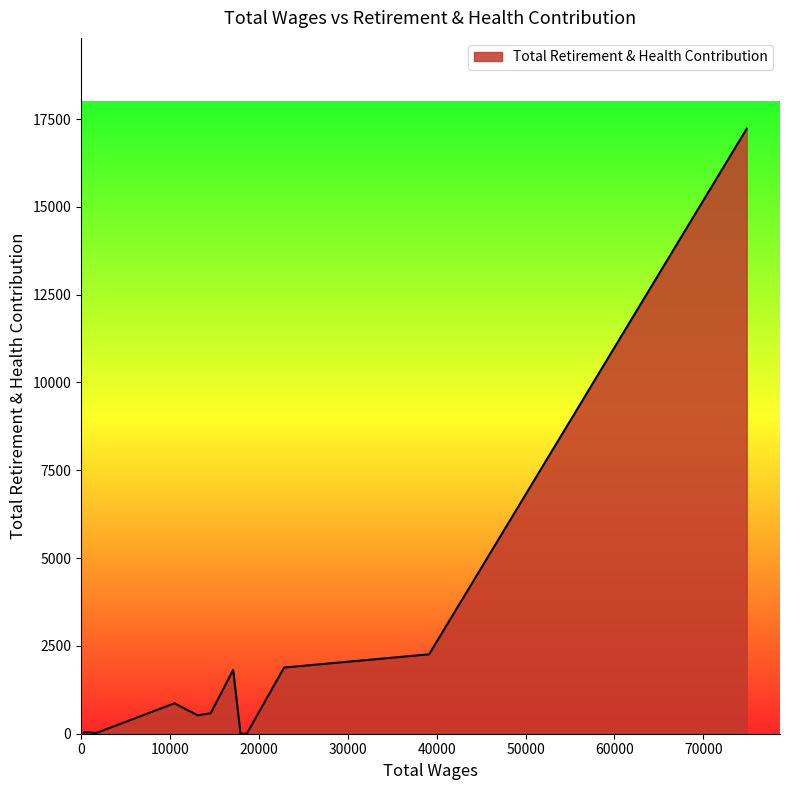

What is the difference between the maximum and minimum values?

17227